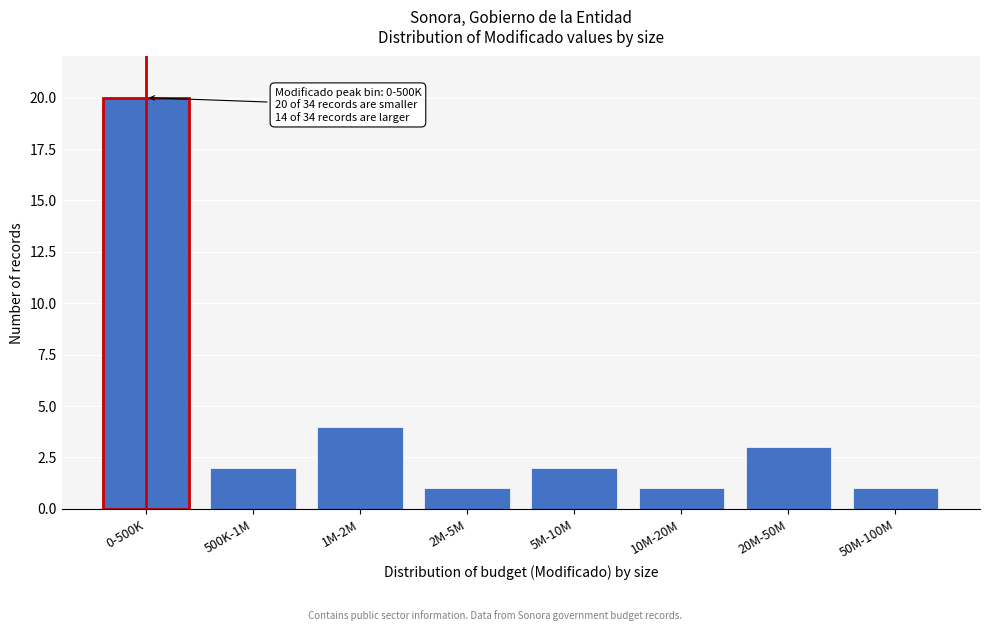

Reading left to right, list all the values displayed in this chart.

20	2	4	1	2	1	3	1